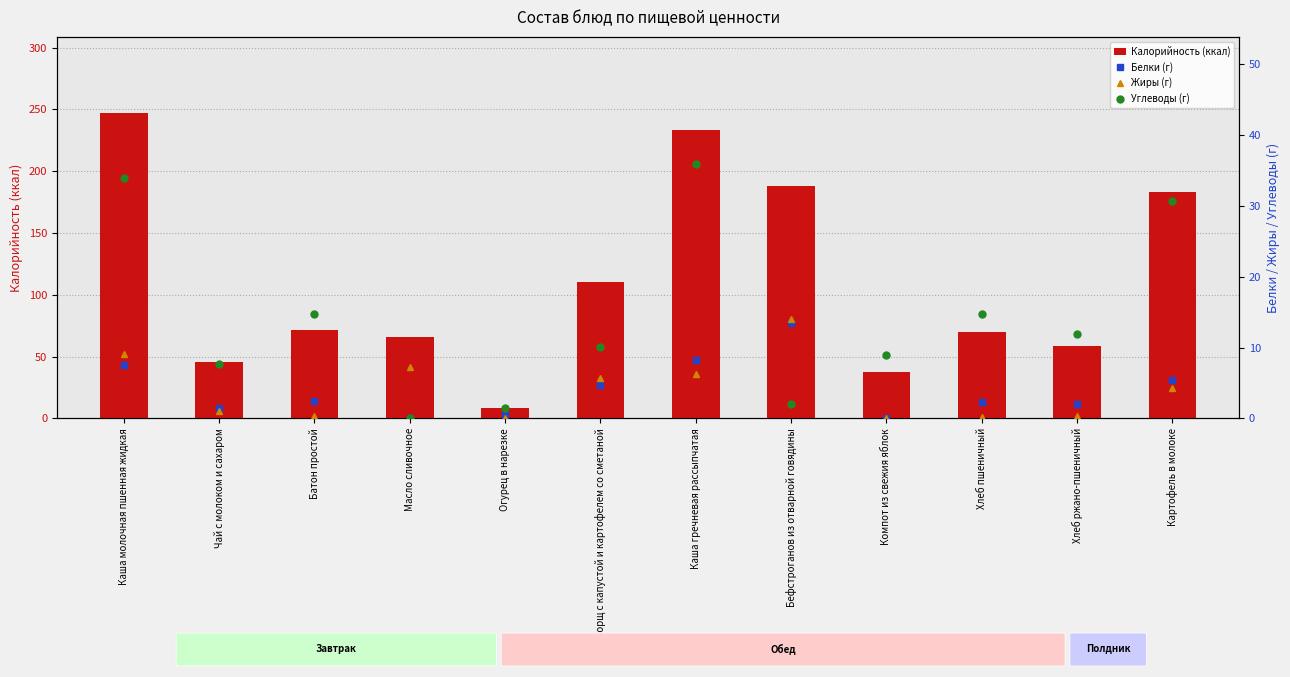

How many values in the Калорийность (ккал) series exceed 71?

6